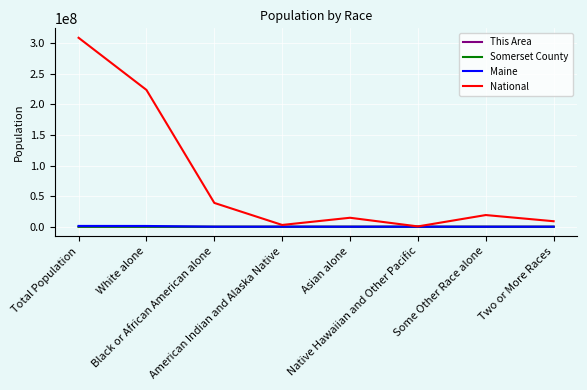

Which series has the largest total across all categories?

National